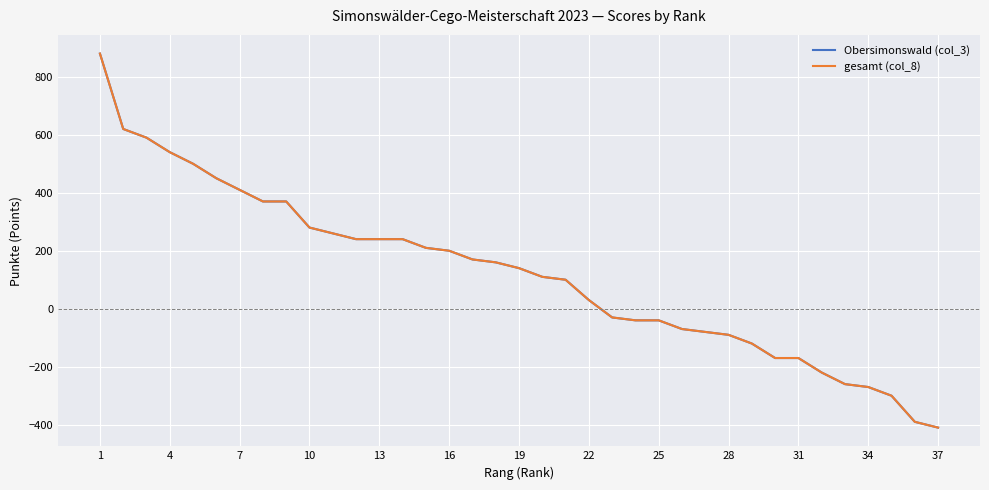

How many lines are shown in the chart?

2